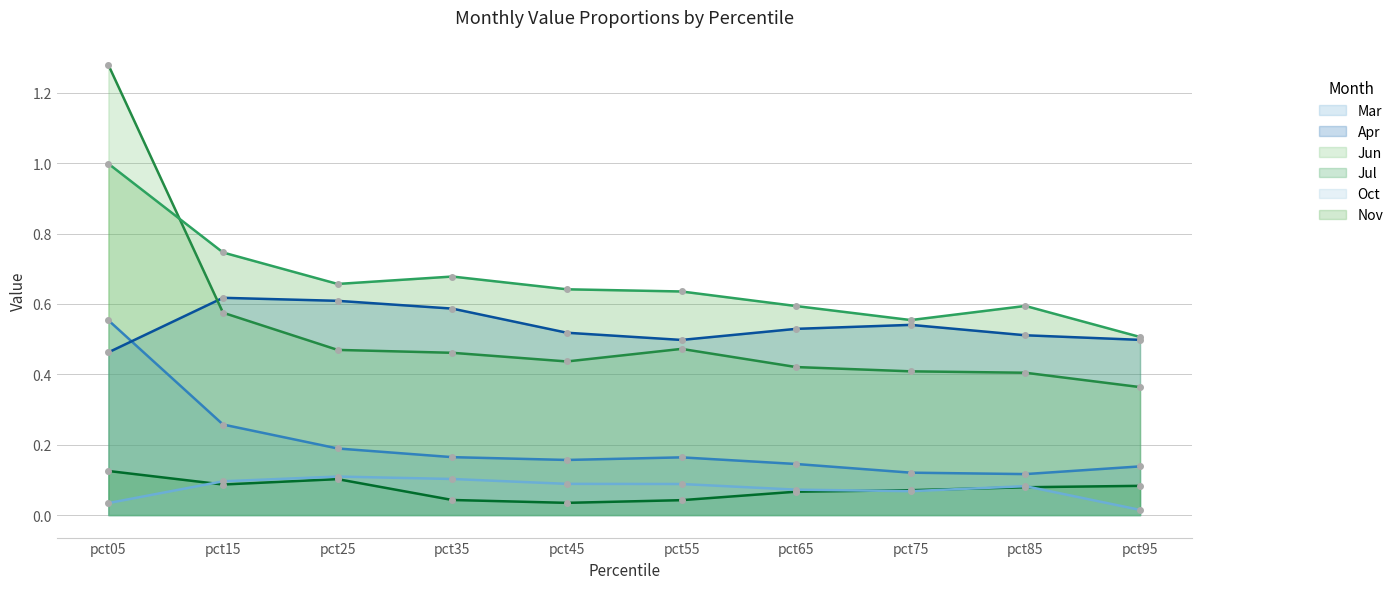

What are all the series names shown in the legend?

Mar, Apr, Jun, Jul, Oct, Nov